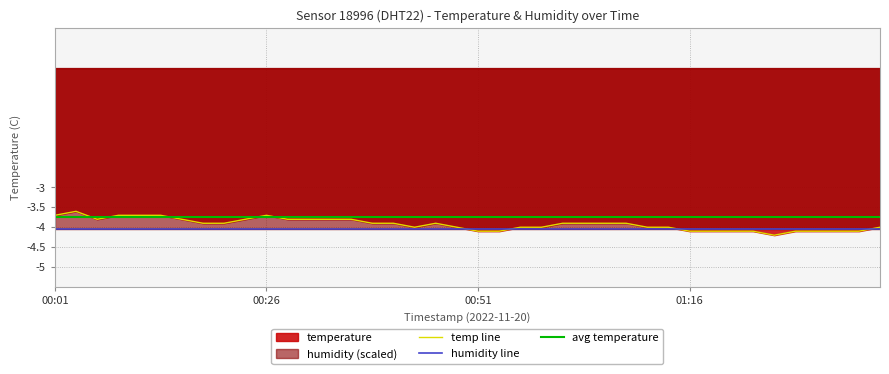

Between 01:11 and 01:16, which is larger?

01:11